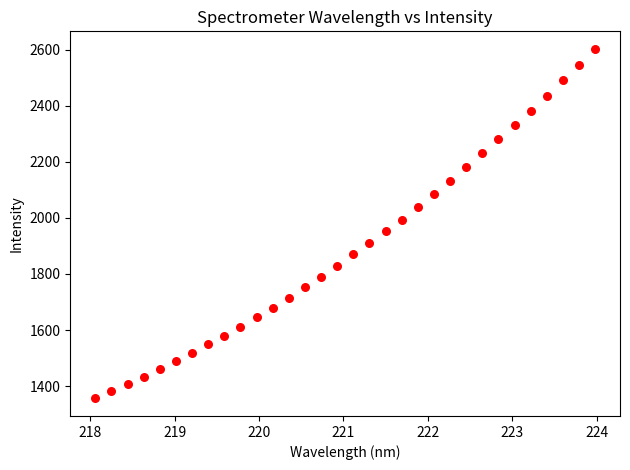

What is the range of Y values (max minus min)?

1247.0